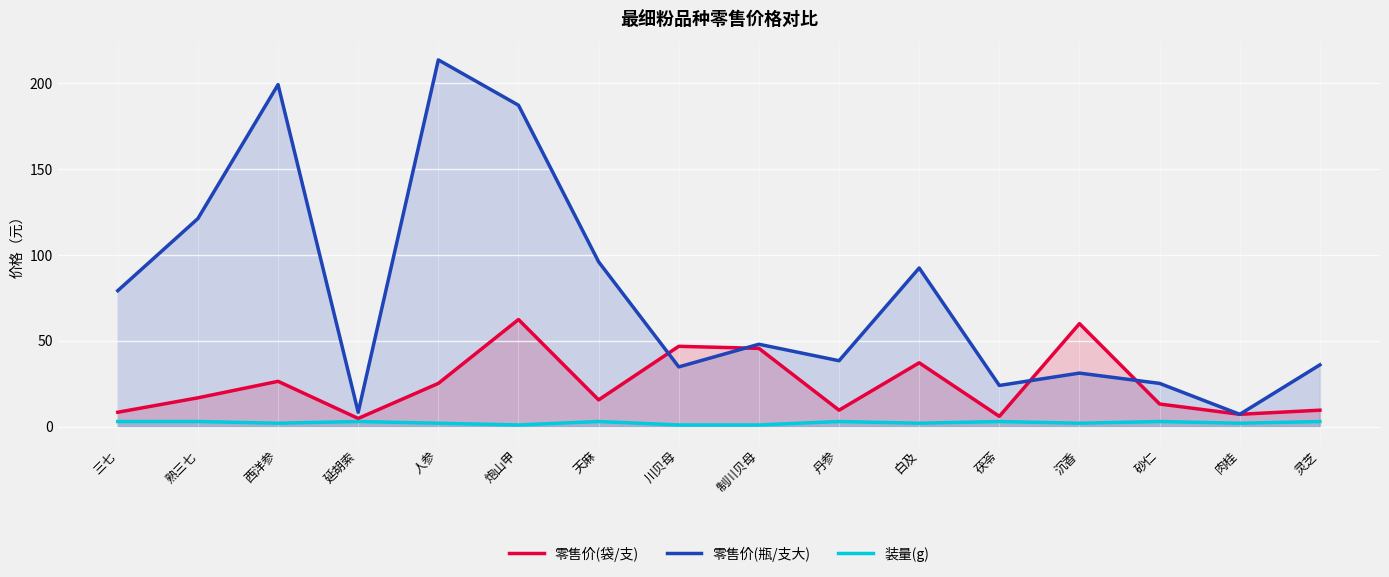

In 装量(g), how many points are higher than both neighbors (excluding endpoints)?

5